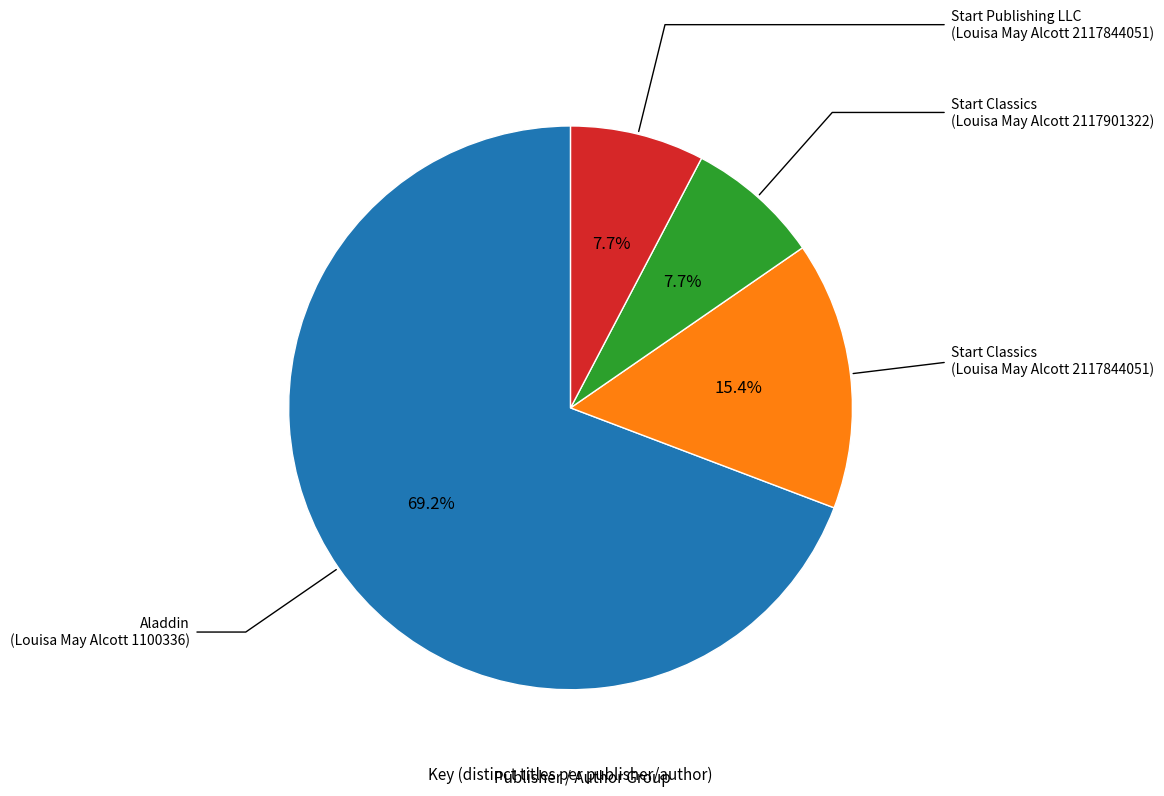

How many segments does this pie chart have?

4